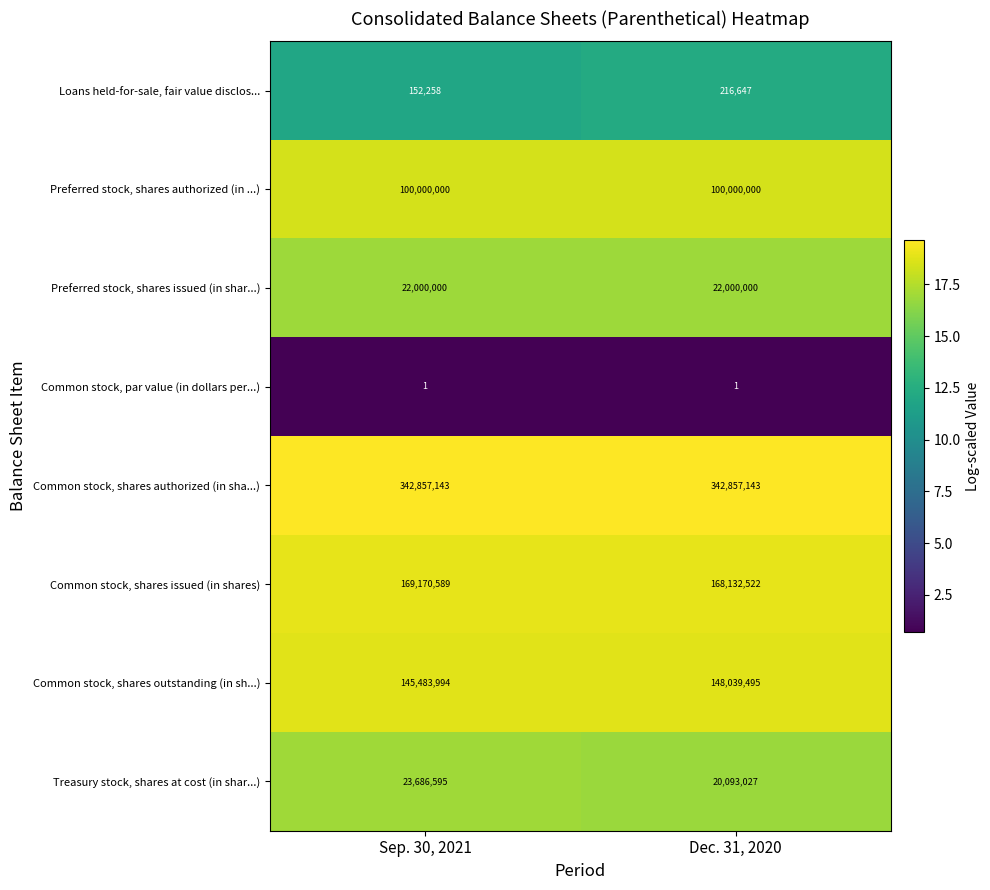

Which series has the largest total across all categories?

Common stock, shares authorized (in sha...)